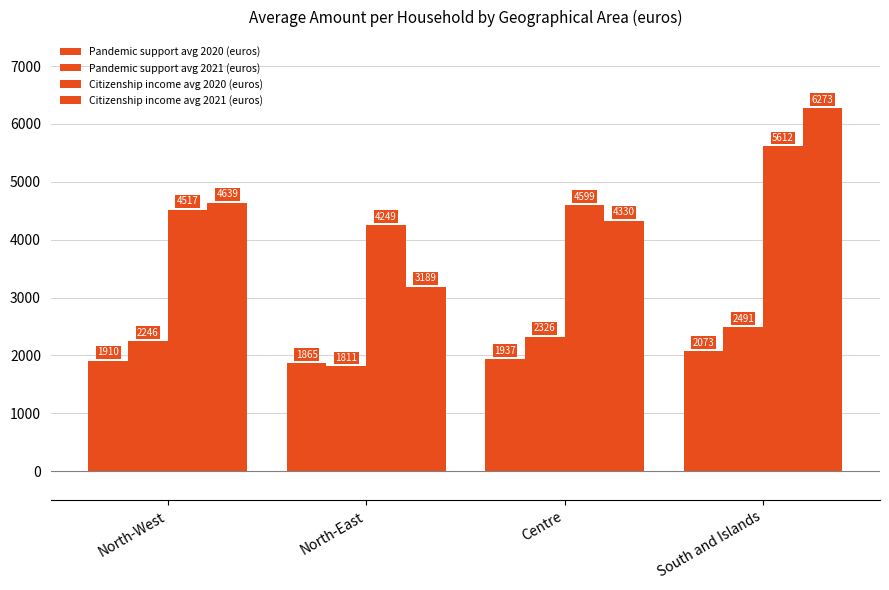

At which category is the sum across all series the highest?

South and Islands